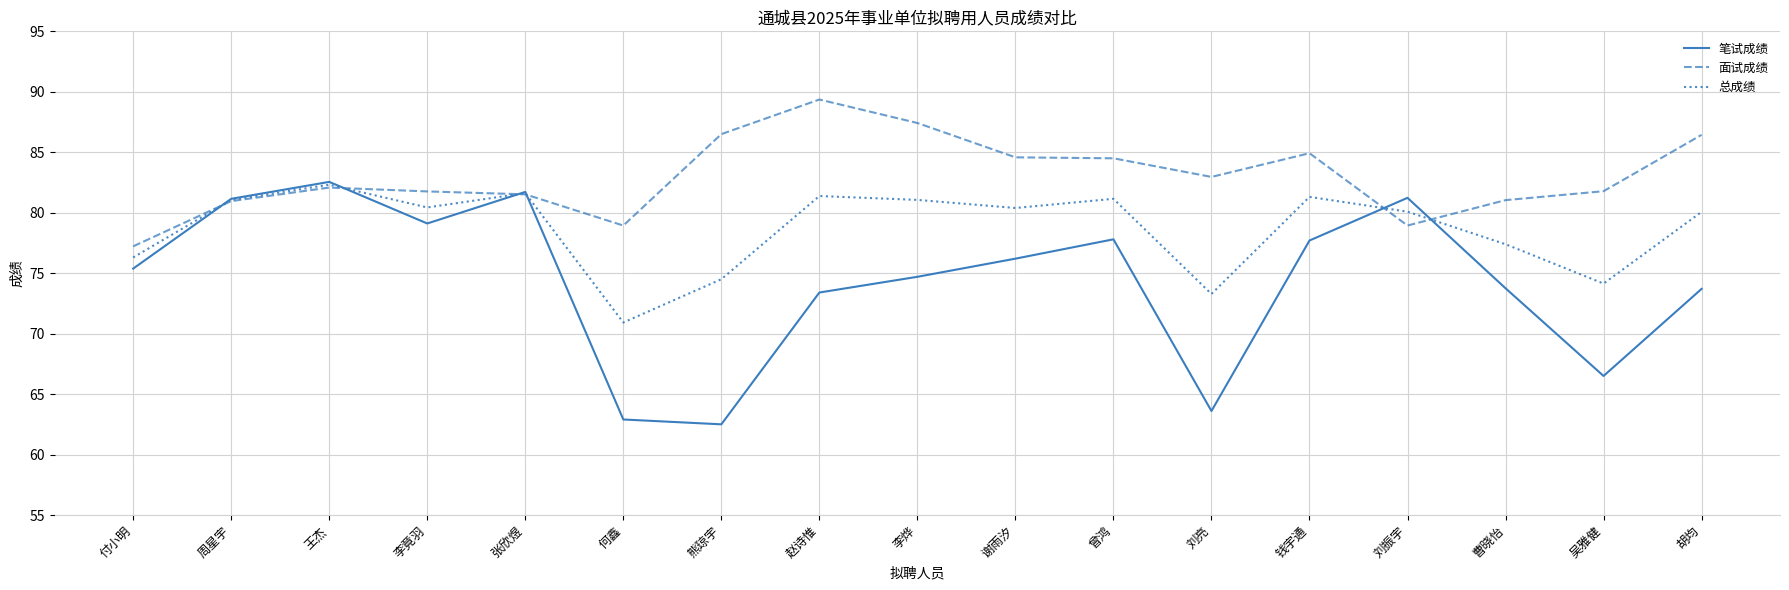

What position from the right is 熊琼宇?

11